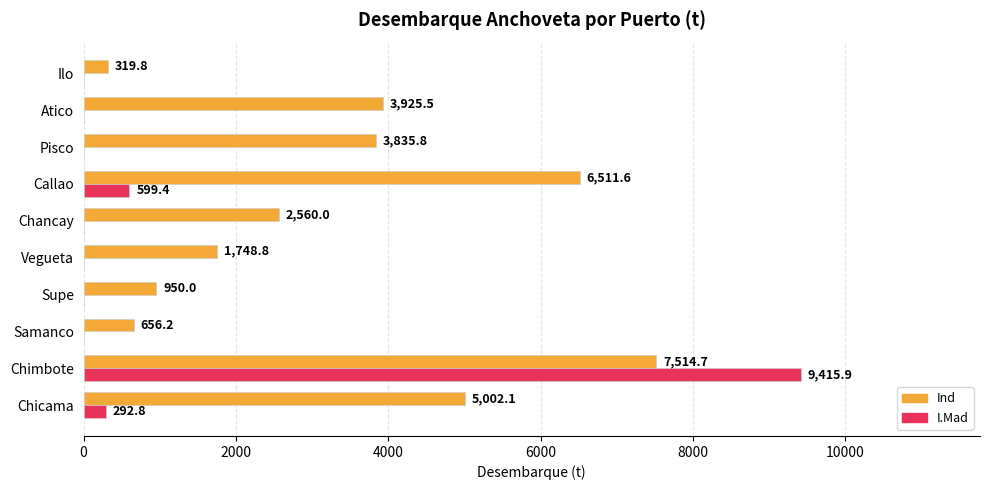

What is the total value across all series at Ilo?

319.8